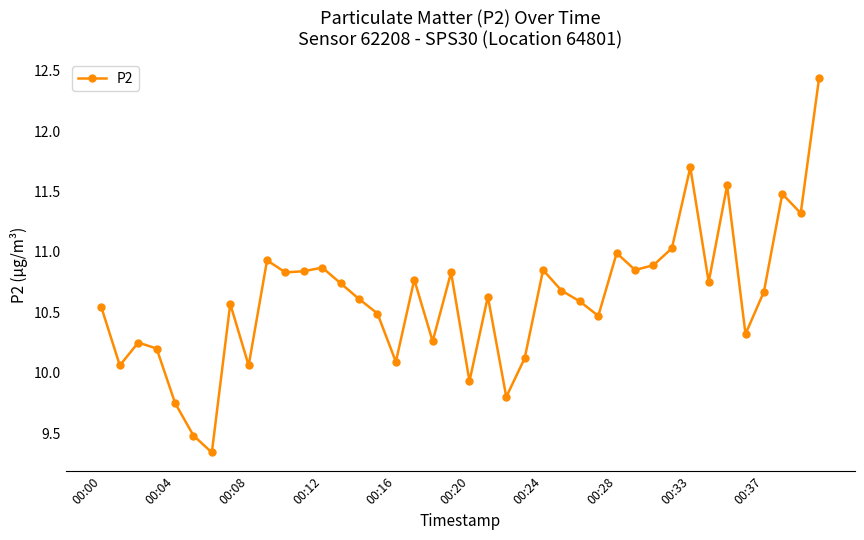

How many lines are shown in the chart?

1